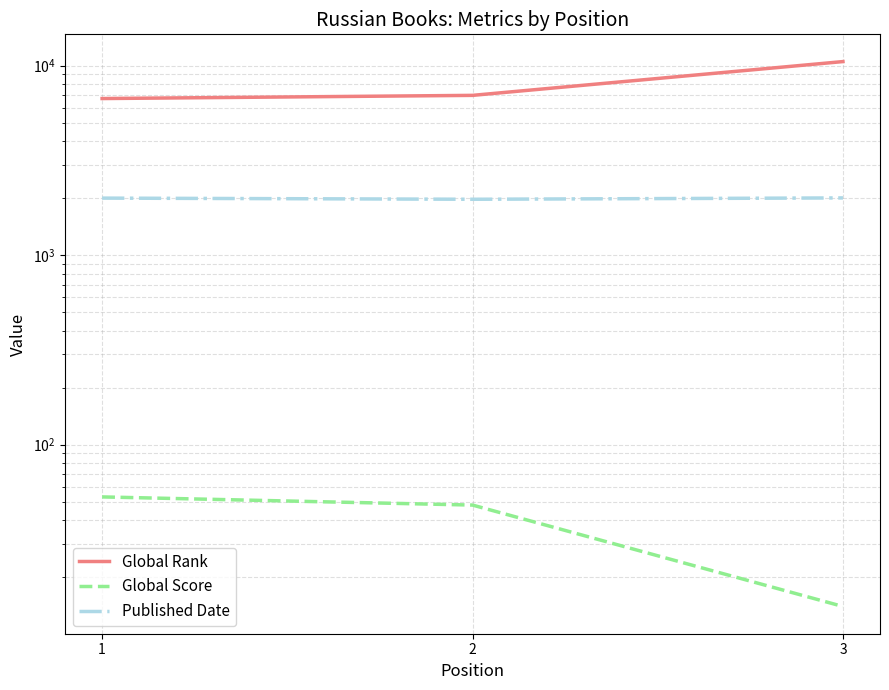

Is the value of Global Score at 1 greater than the value of Global Rank at 1?

No